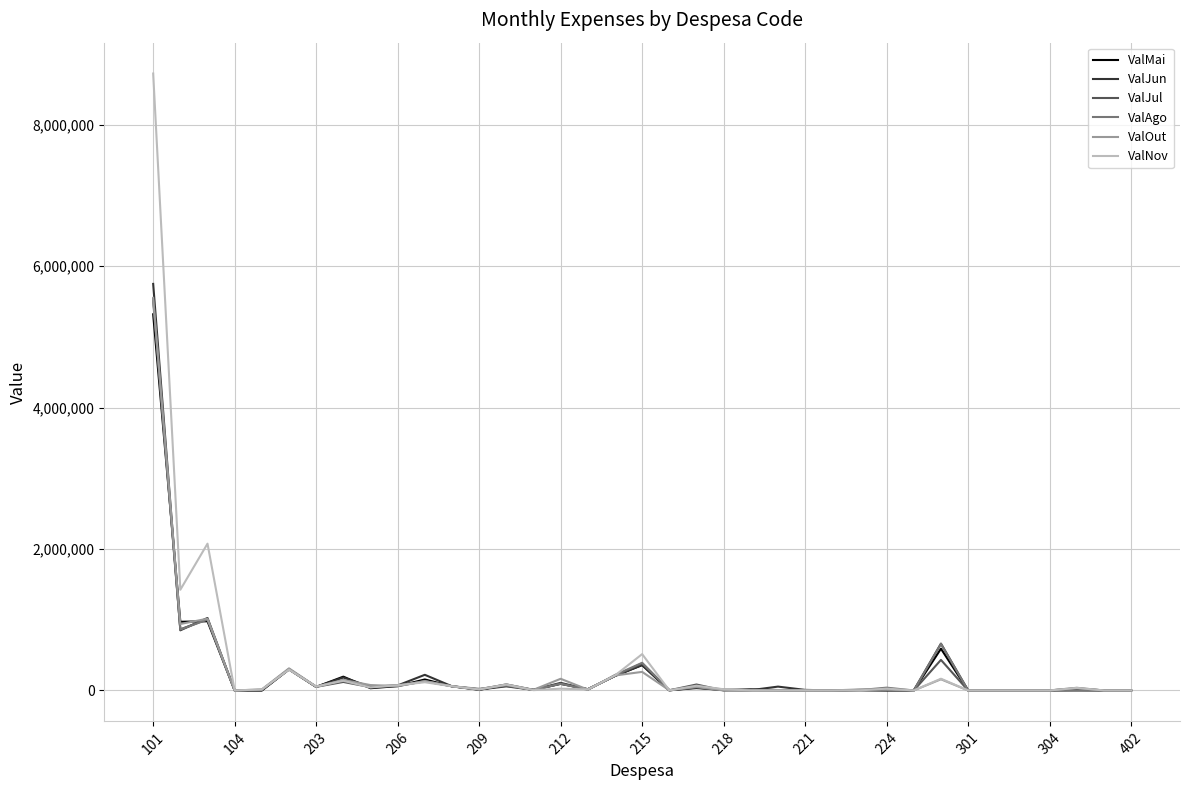

Which series has the largest total across all categories?

ValNov